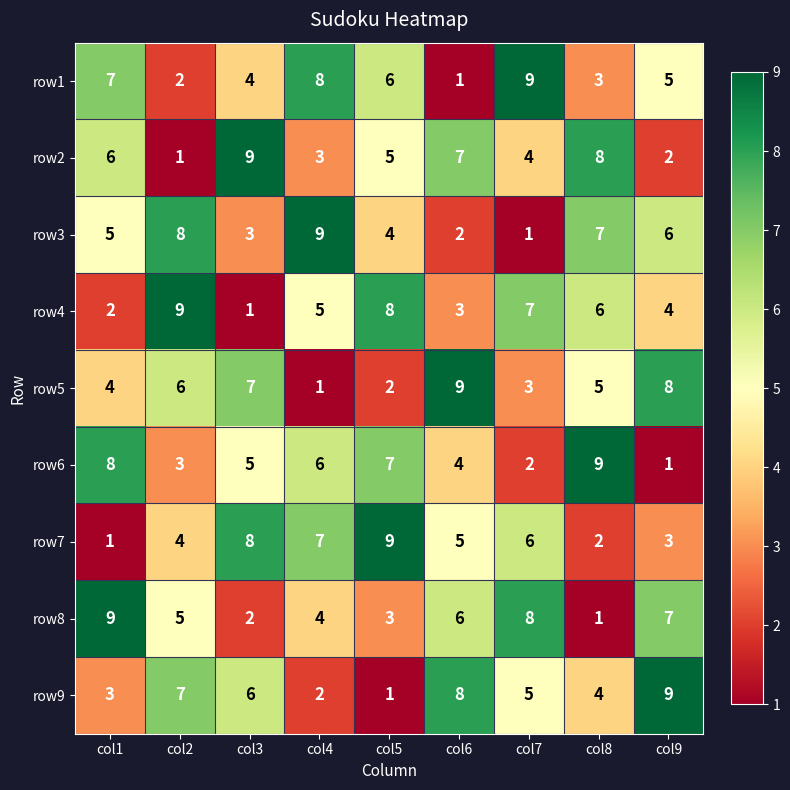

How many row2 values are between 3 and 7?

5